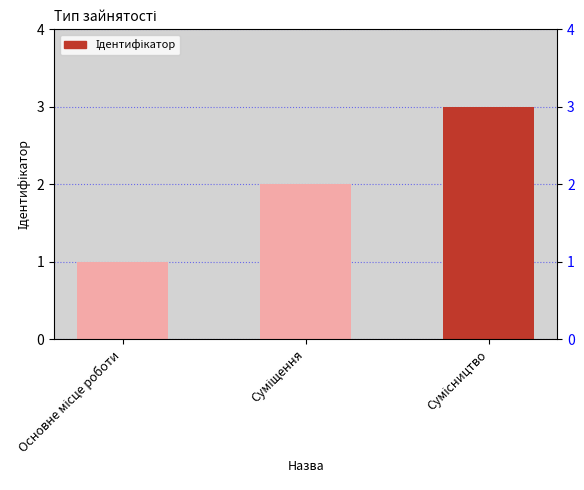

List the labels in order of value, smallest first.

Основне місце роботи, Суміщення, Сумісництво